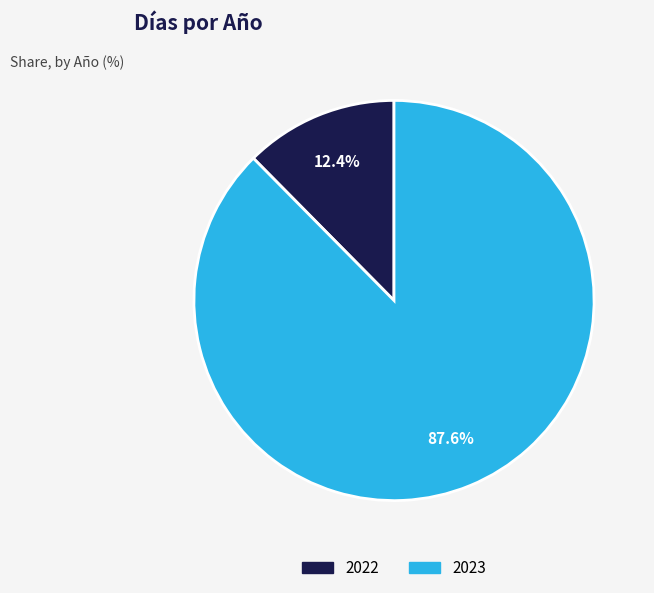

What percentage is the 2023 slice, to the nearest percent?

88%